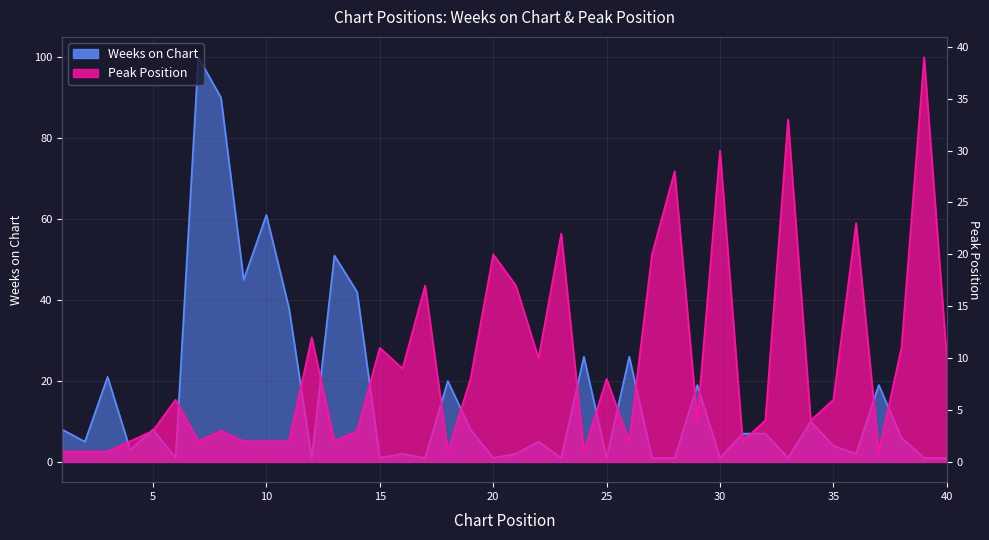

What is the total value across all series at 19?

16